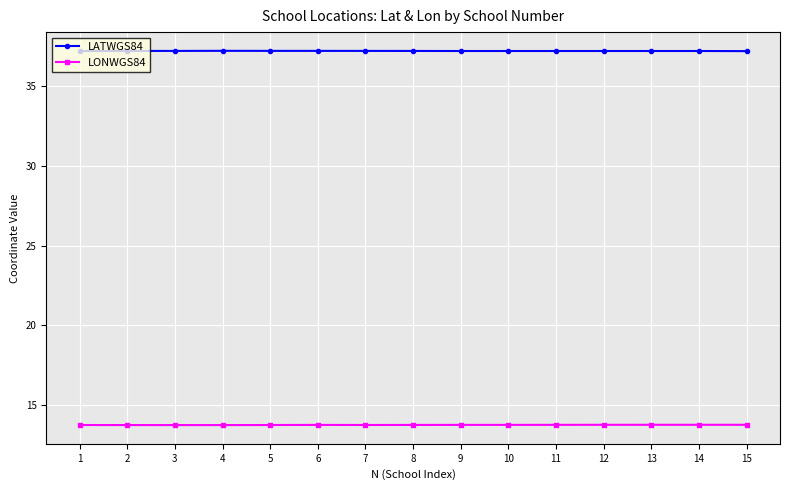

What is the total value across all series at 8?

51.0